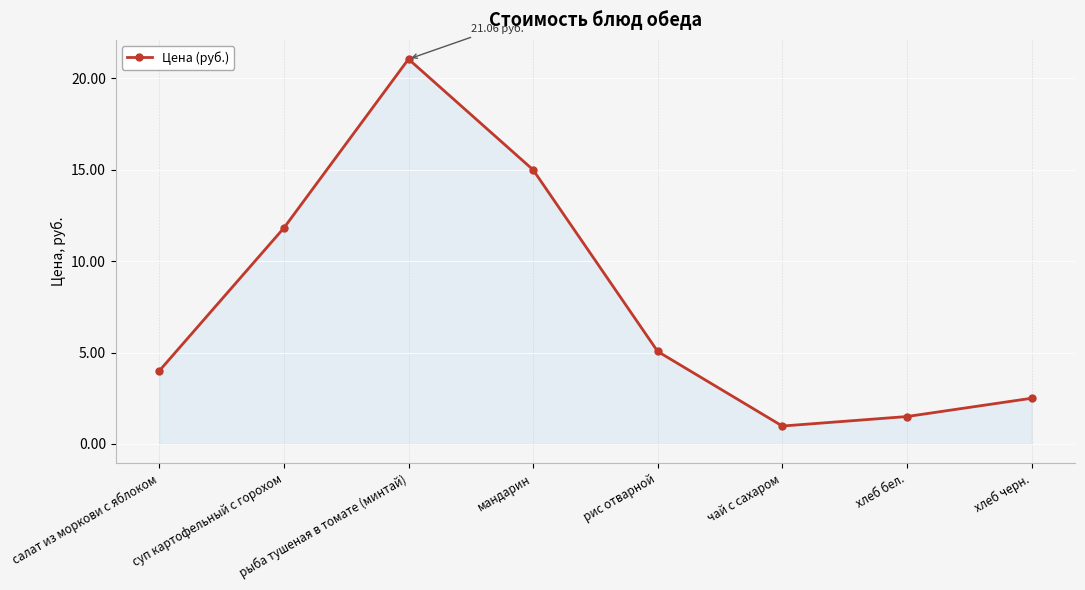

Which has a higher value, рис отварной or мандарин?

мандарин